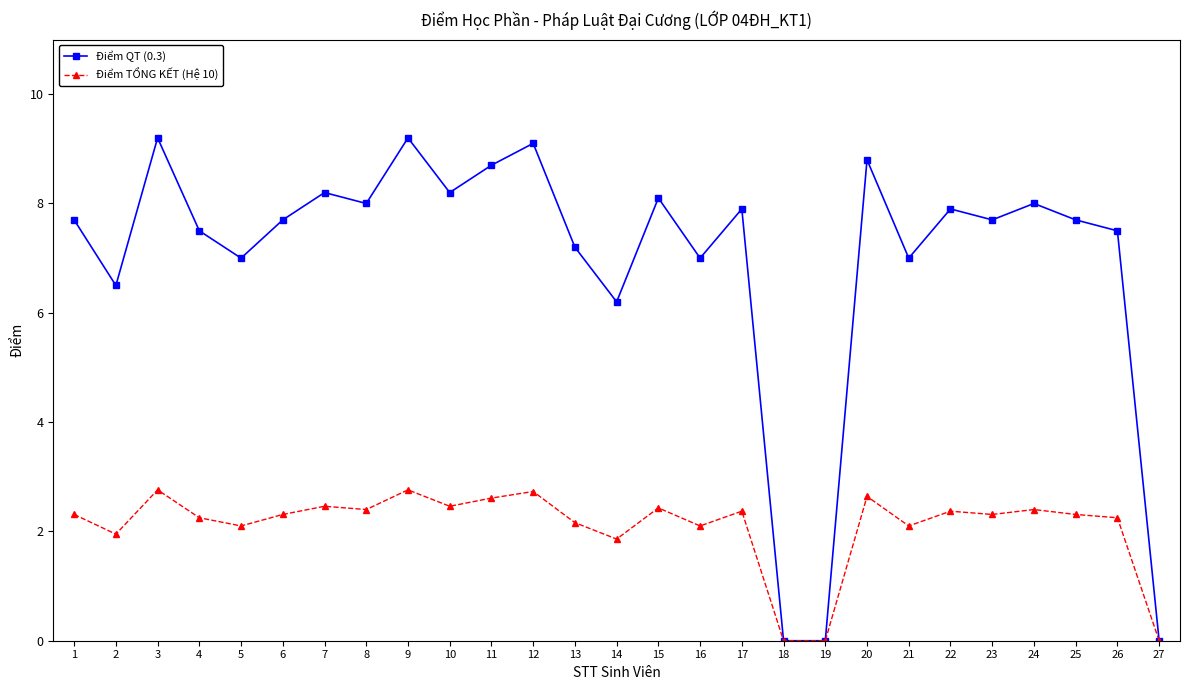

Does the chart display data point markers on the line(s)?

Yes